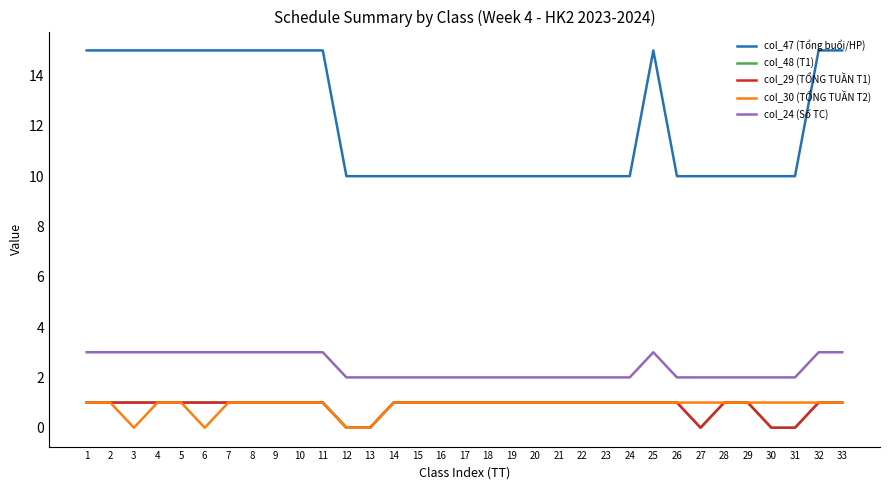

What is the value of the col_48 (T1) point at the 3rd from the left?

1